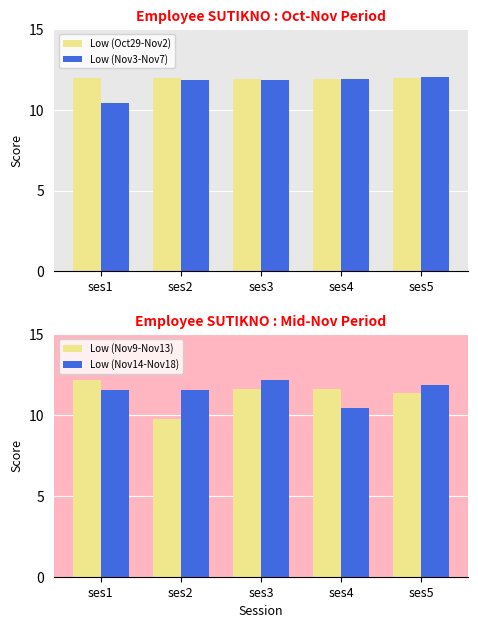

What are all the series names shown in the legend?

Low (Oct29-Nov2), Low (Nov3-Nov7), Low (Nov9-Nov13), Low (Nov14-Nov18)